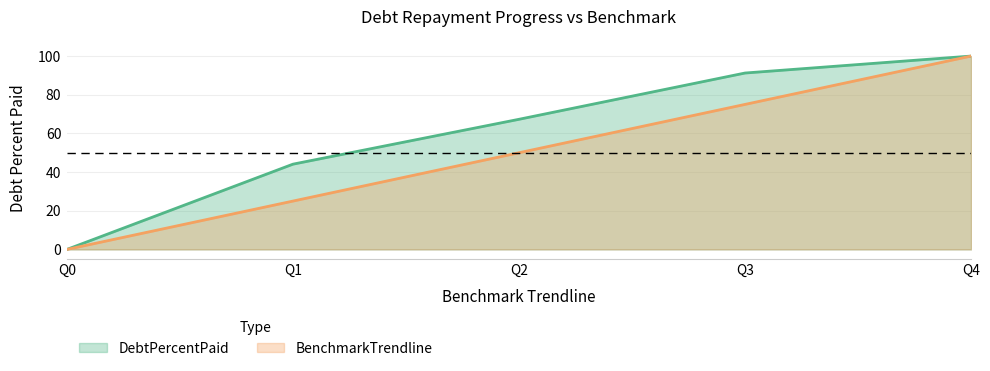

Which series has the largest range (max minus min)?

DebtPercentPaid